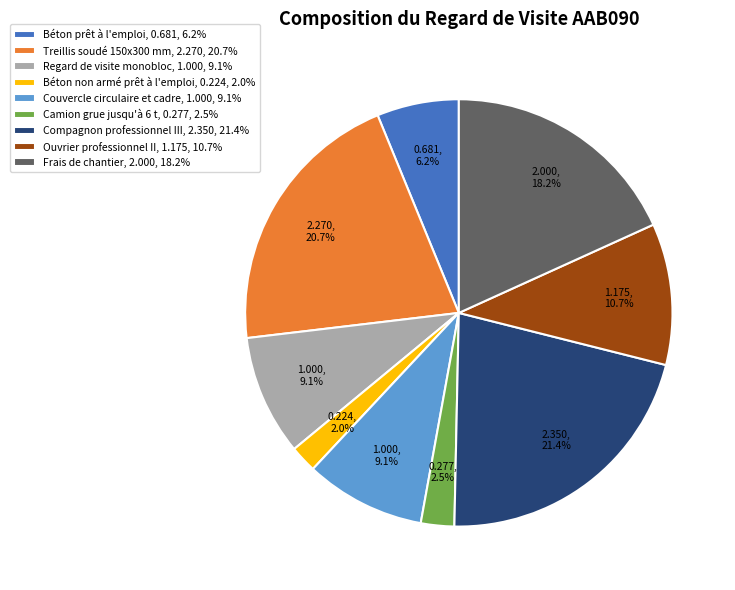

Between Camion grue jusqu'à 6 t, 0.277, 2.5% and Ouvrier professionnel II, 1.175, 10.7%, which is larger?

Ouvrier professionnel II, 1.175, 10.7%